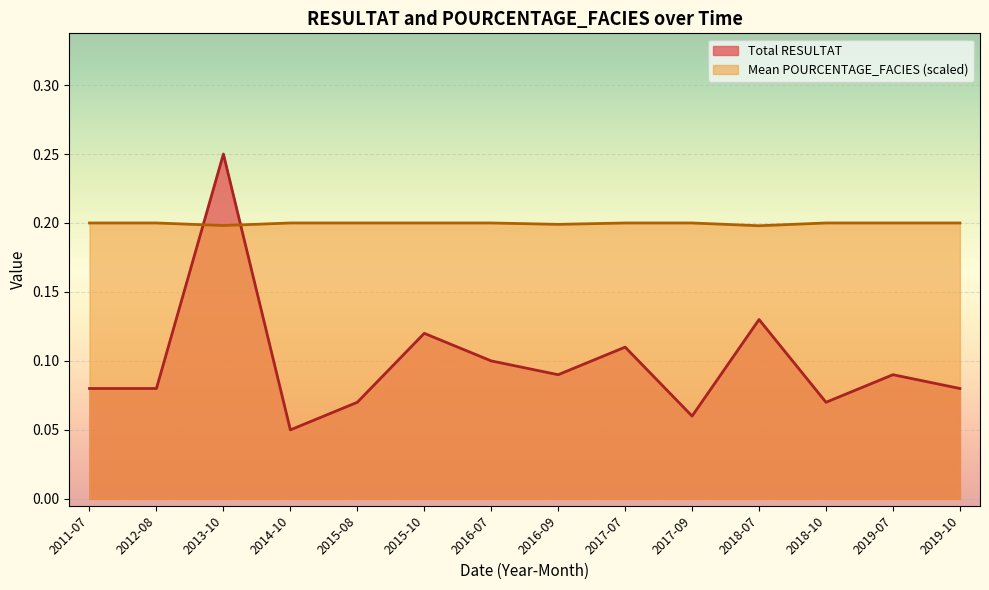

The Mean POURCENTAGE_FACIES series shows 0.3 at 2018-07. True or false?

False